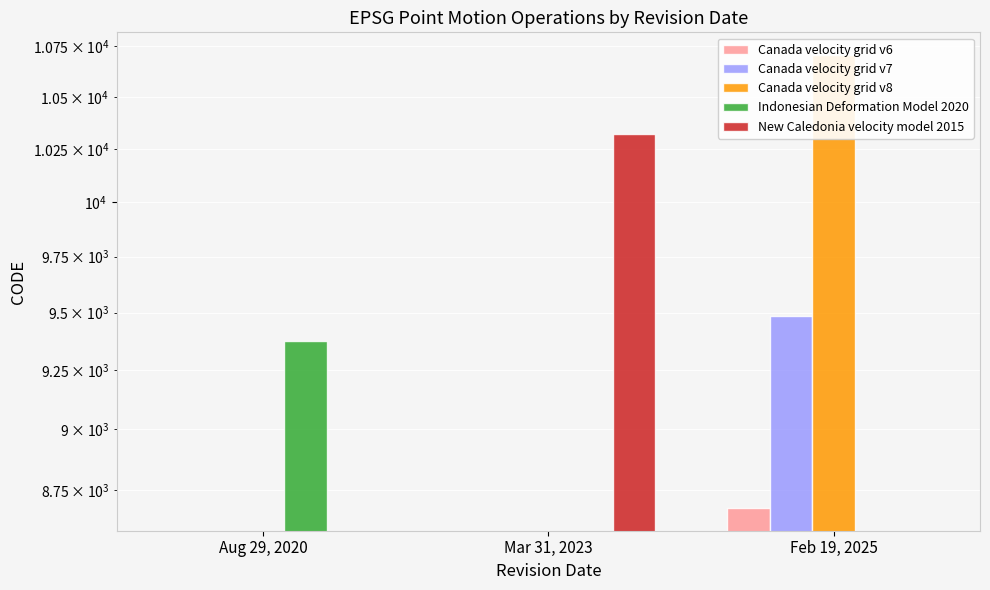

What is the maximum value for New Caledonia velocity model 2015?

10323